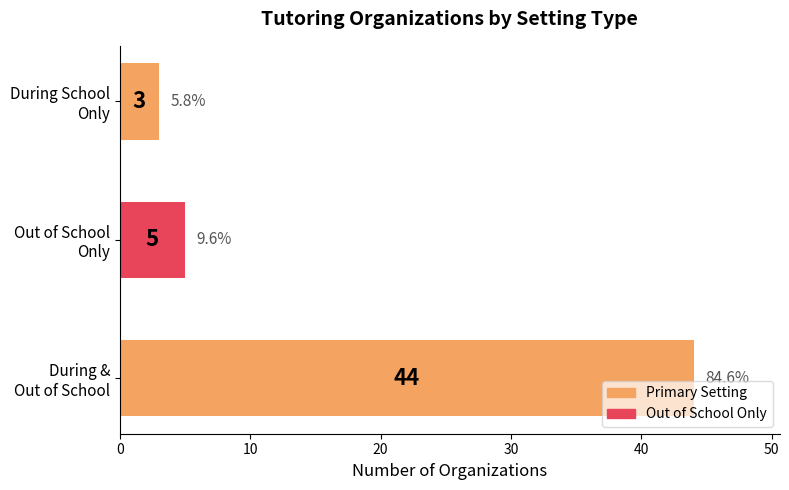

Reading bottom to top, list all the values displayed in this chart.

44	5	3